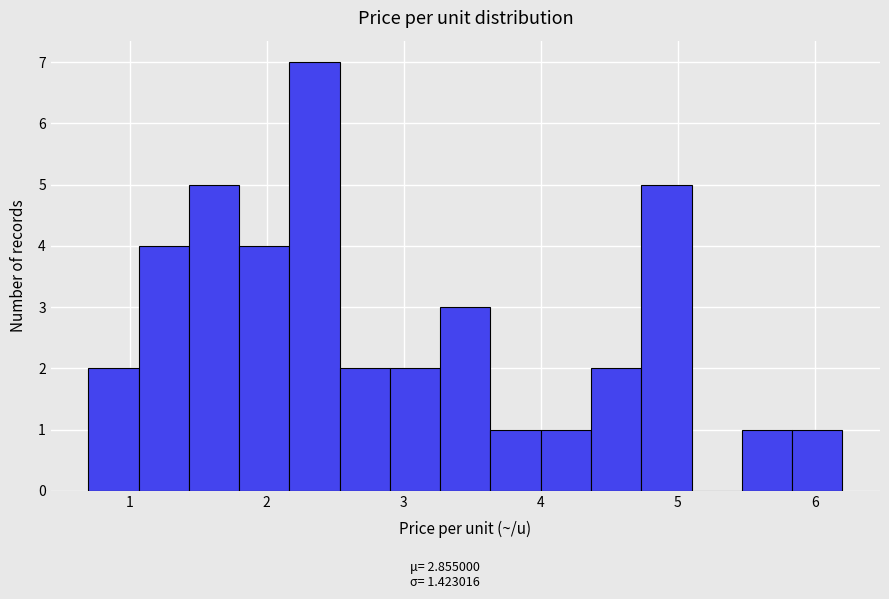

Around what value on the x-axis is the tallest bar? Give the approximate position of its centre, as read against the axis.

2.4